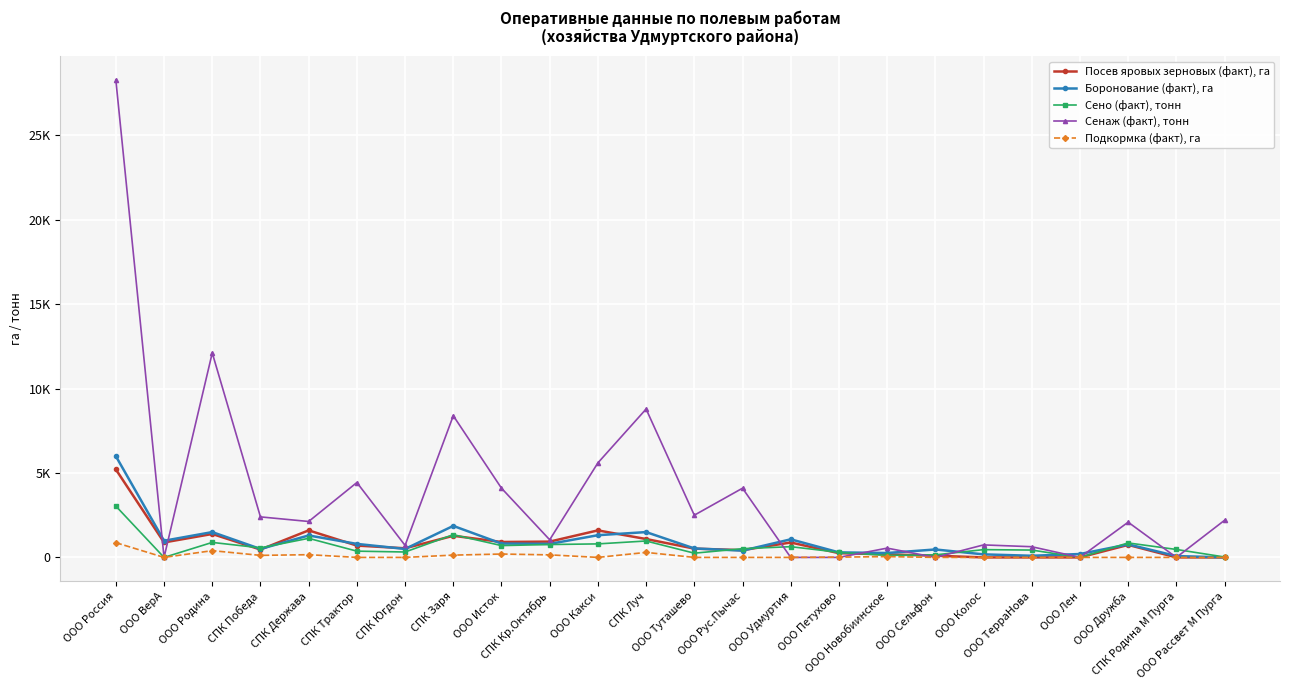

How many interior local valleys does the Сено (факт), тонн series have?

7